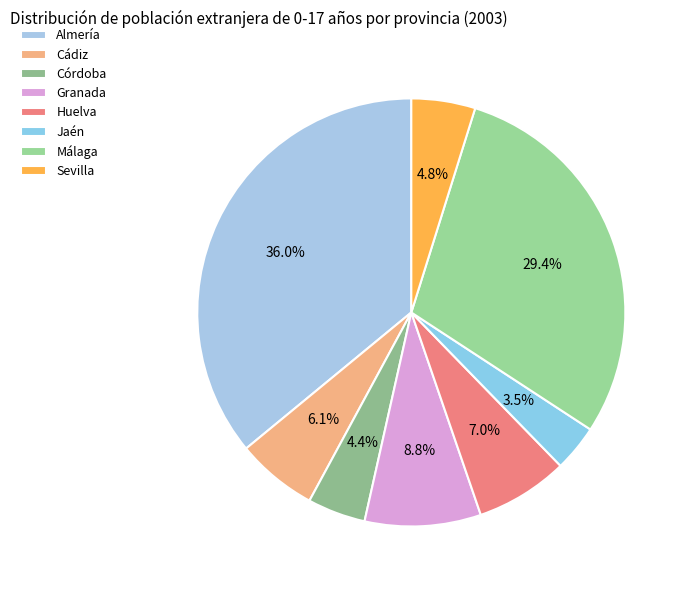

What is the smallest slice in the pie chart?

Jaén